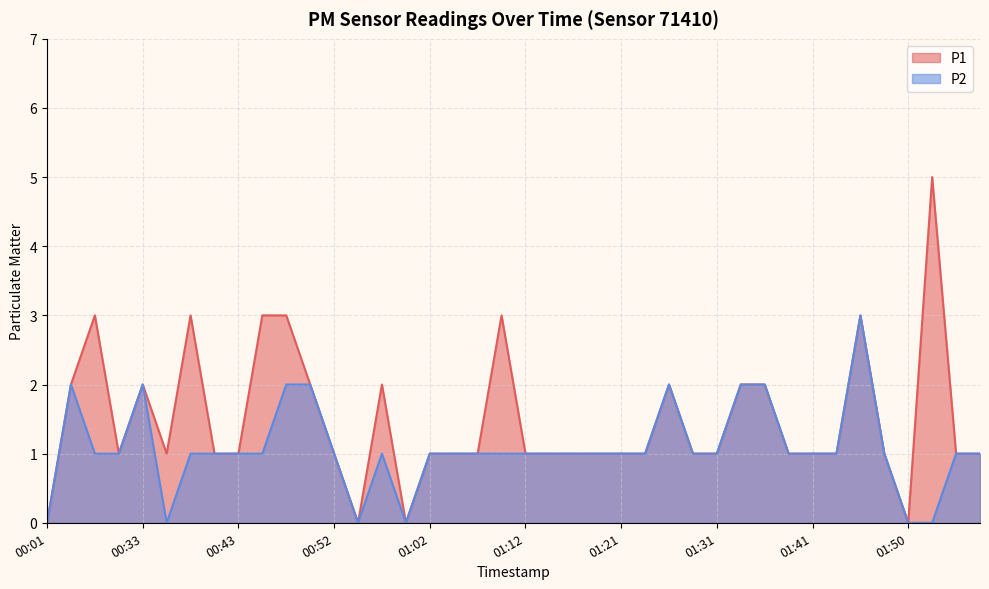

What is the average value of the P1 series?

1